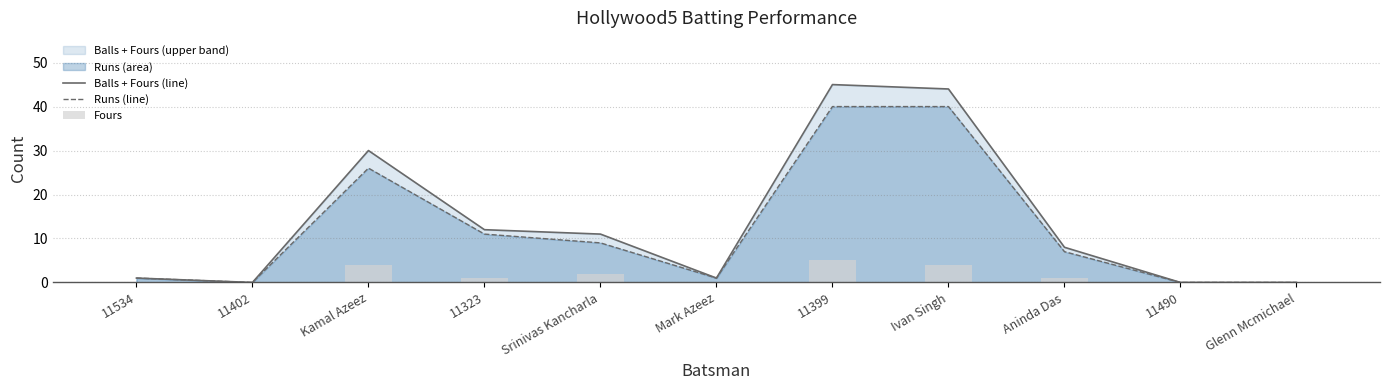

Which category has the highest value in the Fours series?

11399